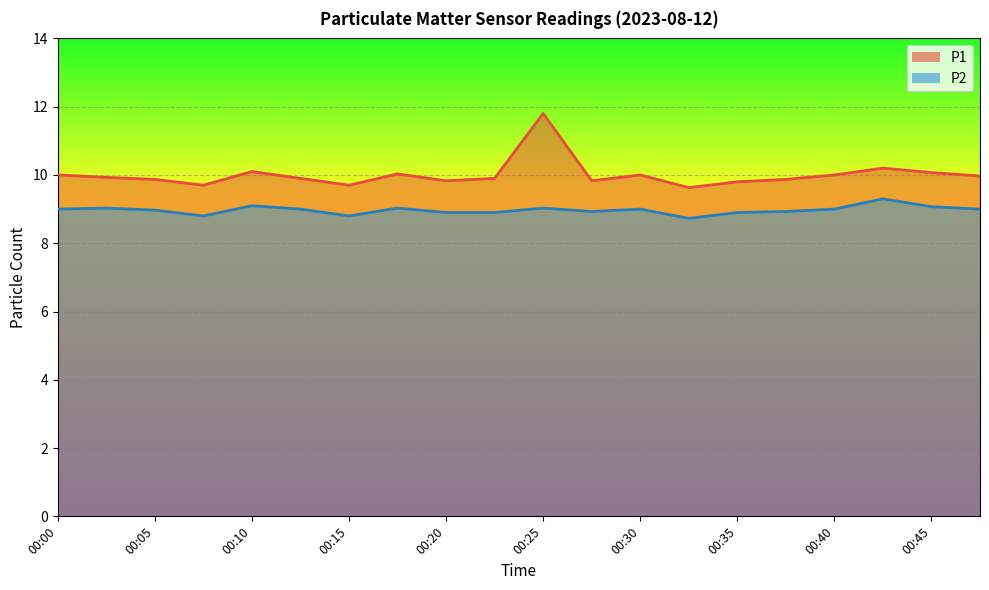

Reading left to right, extract all data points from this chart.

P1: 10.0	9.9	9.9	9.7	10.1	9.9	9.7	10.0	9.8	9.9	11.8	9.8	10.0	9.6	9.8	9.9	10.0	10.2	10.1	10.0
P2: 9.0	9.0	9.0	8.8	9.1	9.0	8.8	9.0	8.9	8.9	9.0	8.9	9.0	8.7	8.9	8.9	9.0	9.3	9.1	9.0